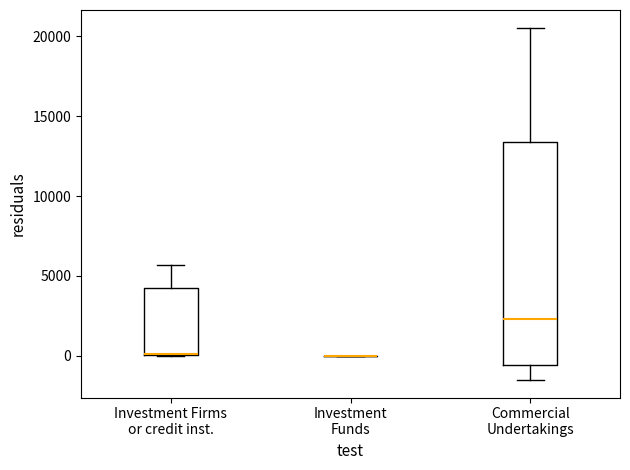

Comparing the boxes themselves (not the whiskers), which one is the tallest?

Commercial Undertakings